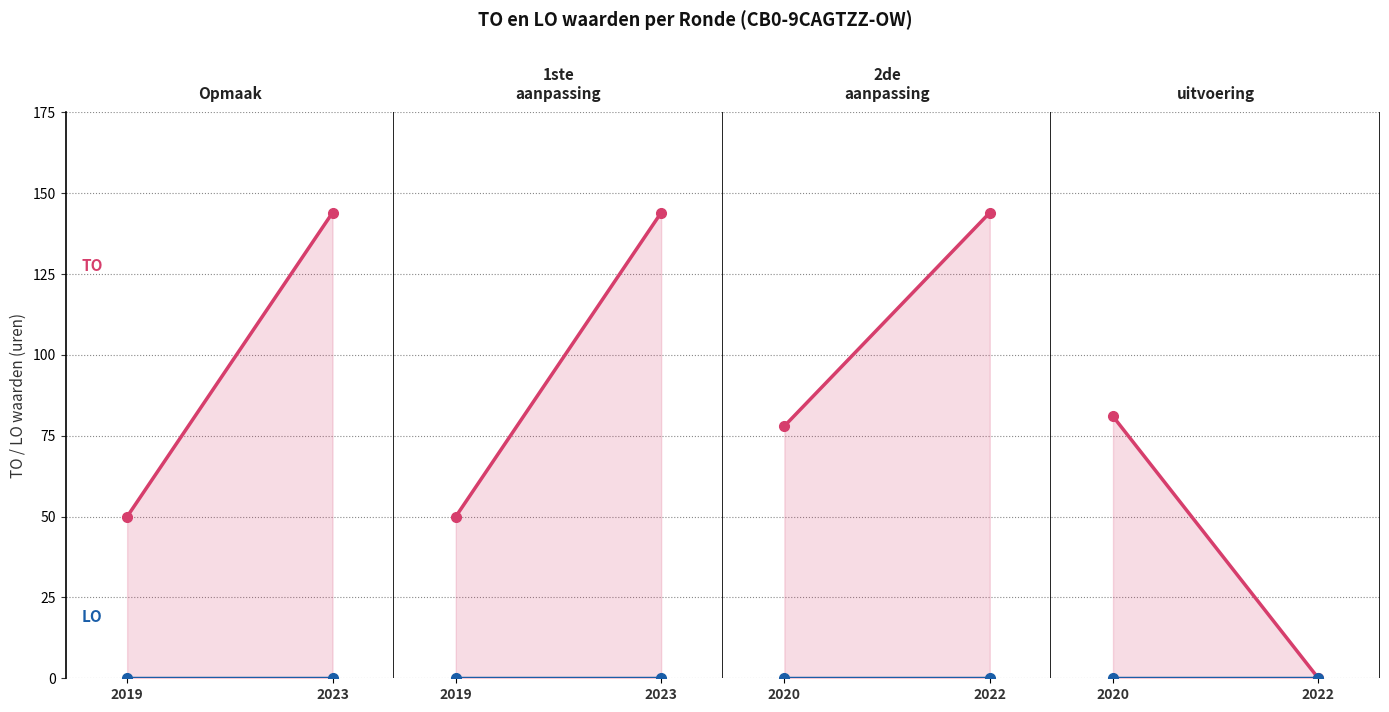

Is the value of TO at 2020 greater than the value of LO at 2020?

Yes